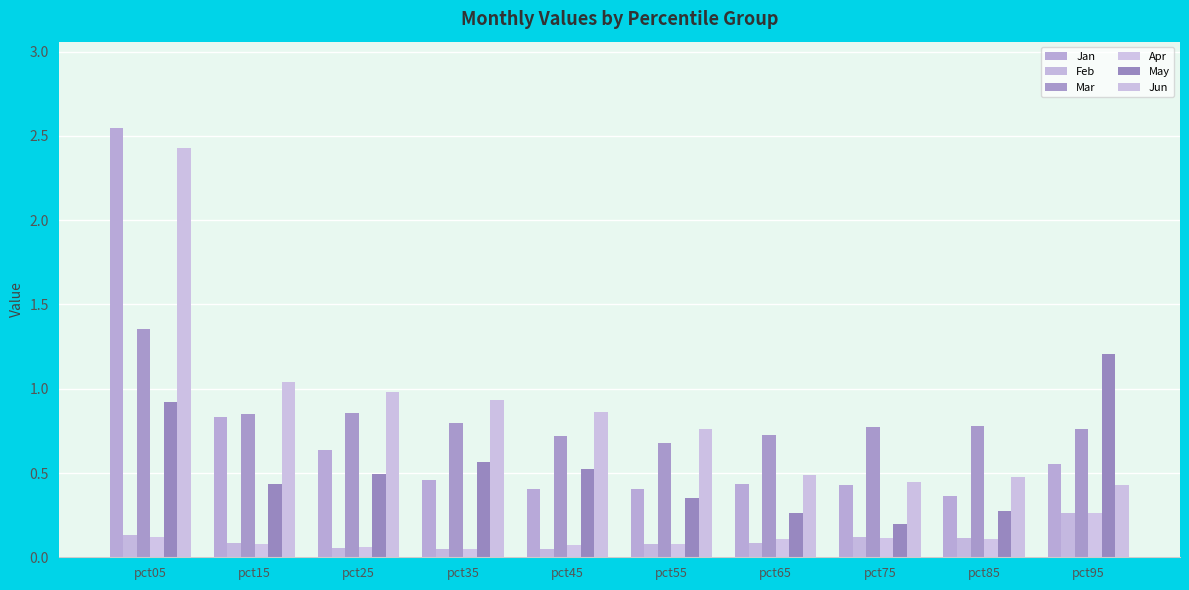

At which category is the sum across all series the highest?

pct05